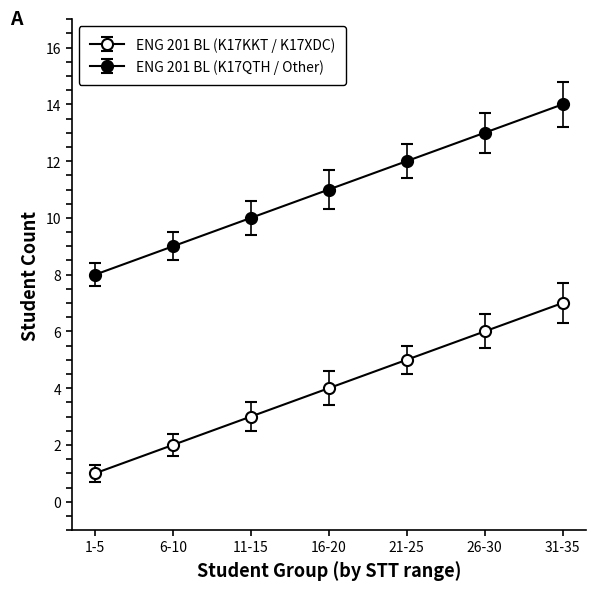

Where does the ENG 201 BL (K17QTH / Other) series first go above 11?

21-25